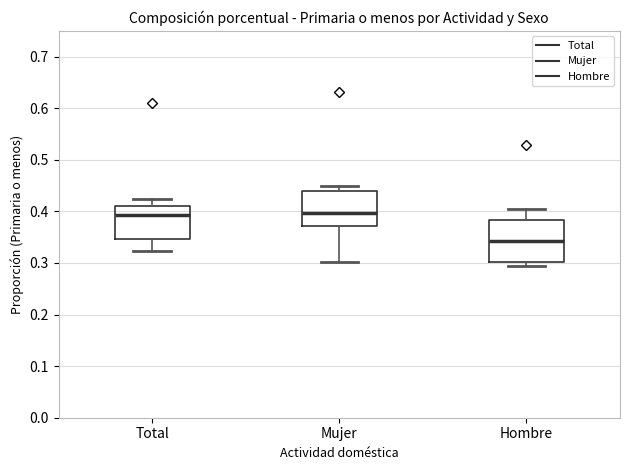

Reading left to right, transcribe this box plot: for each box, give where its median line is, the range the box spans, and where its two whiskers end, as read against the y-axis. The values are not printed on the chart, so give them approximately, as read against the axis.

Total: median 0.39, box 0.35 to 0.41, whiskers 0.32 to 0.42
Mujer: median 0.40, box 0.37 to 0.44, whiskers 0.30 to 0.45
Hombre: median 0.34, box 0.30 to 0.38, whiskers 0.29 to 0.41